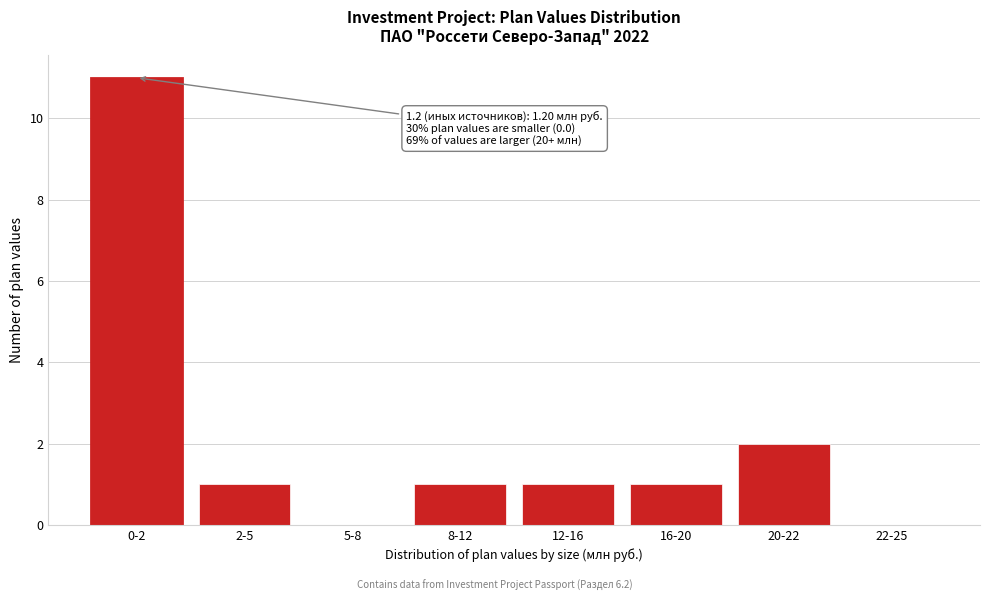

Reading left to right, list all the values displayed in this chart.

0-2=11	2-5=1	5-8=0	8-12=1	12-16=1	16-20=1	20-22=2	22-25=0